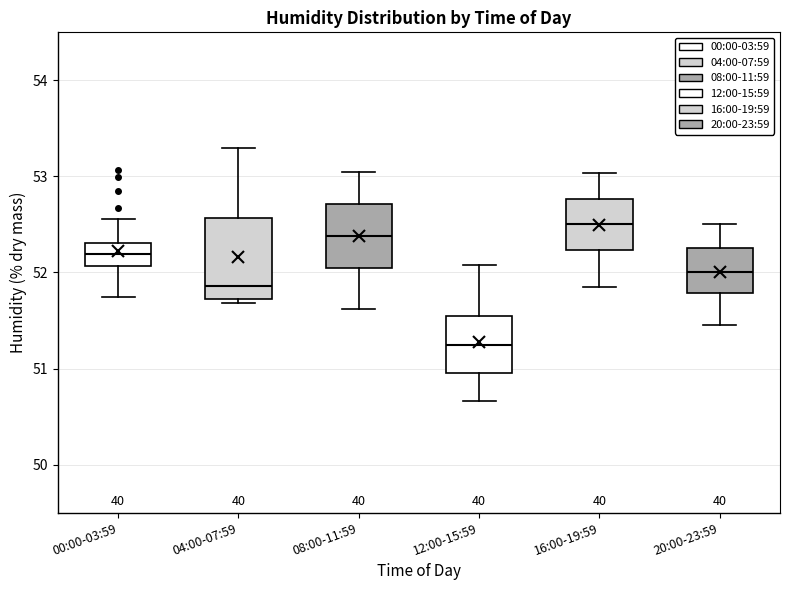

Reading left to right, transcribe this box plot: for each box, give where its median line is, the range the box spans, and where its two whiskers end, as read against the y-axis. The values are not printed on the chart, so give them approximately, as read against the axis.

00:00-03:59: median 52.2, box 52.1 to 52.3, whiskers 51.7 to 52.6
04:00-07:59: median 51.9, box 51.7 to 52.6, whiskers 51.7 (just below the box's lower edge) to 53.3
08:00-11:59: median 52.4, box 52.0 to 52.7, whiskers 51.6 to 53.1
12:00-15:59: median 51.3, box 51.0 to 51.5, whiskers 50.7 to 52.1
16:00-19:59: median 52.5, box 52.2 to 52.8, whiskers 51.9 to 53.0
20:00-23:59: median 52.0, box 51.8 to 52.3, whiskers 51.5 to 52.5